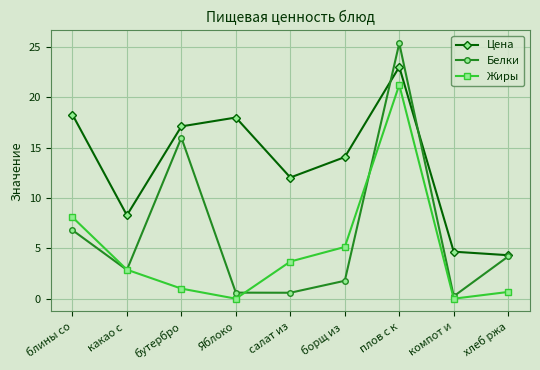

What is the maximum value for Белки?

25.4